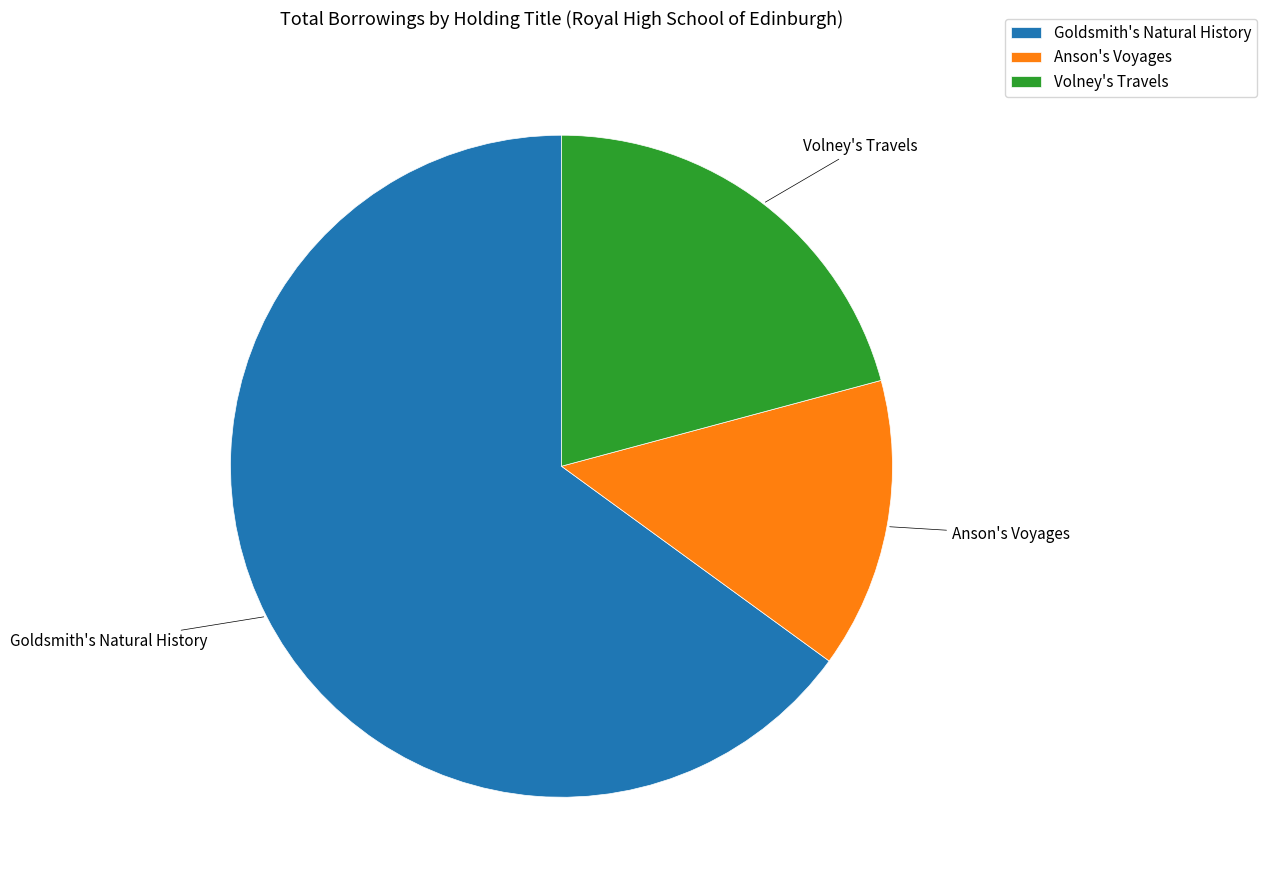

Which category has the smallest portion of the pie?

Anson's Voyages